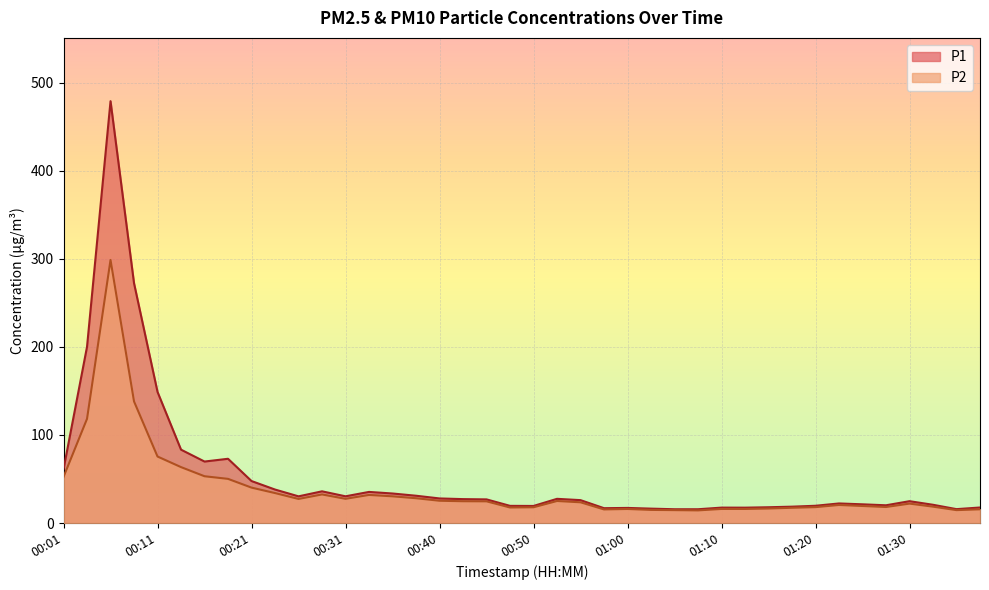

True or false: P2 has a value of 14.9 at 01:03.

True